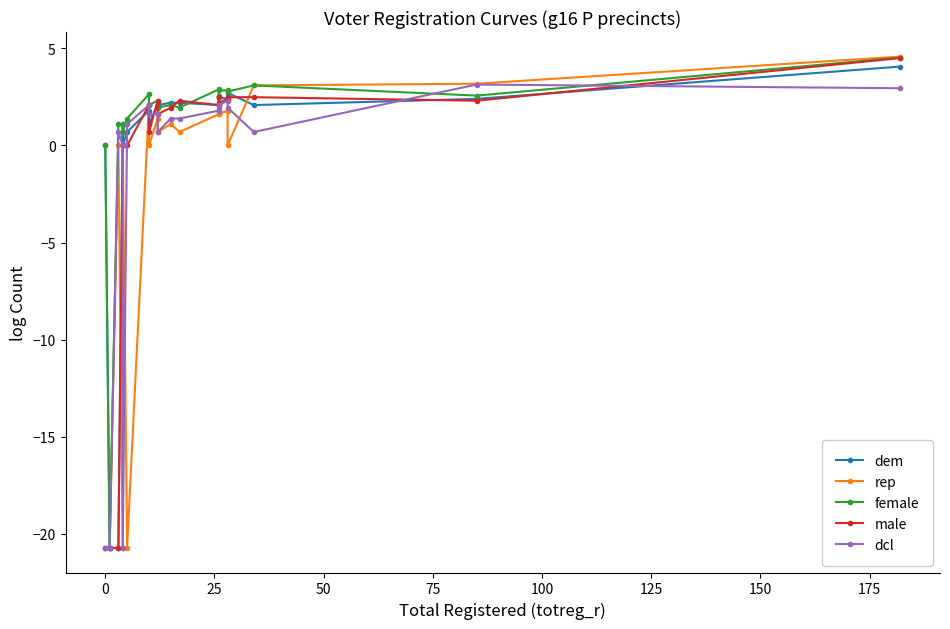

Which series has the largest total across all categories?

female